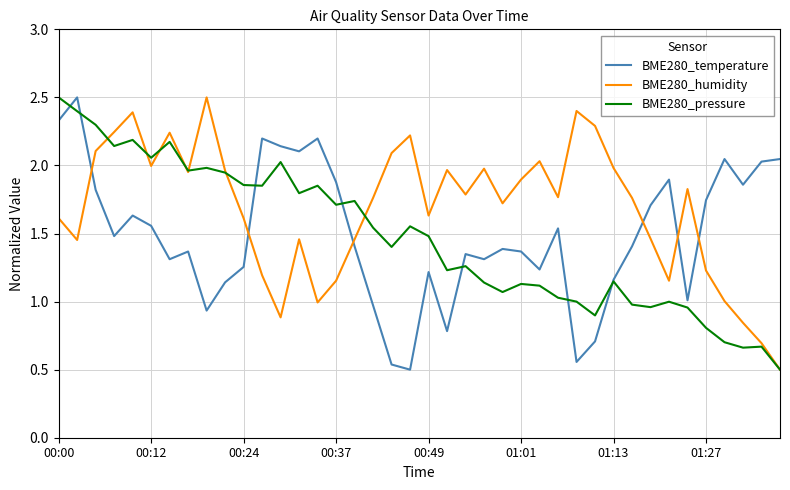

Rank the series at 00:24 from lowest to highest value.

BME280_temperature, BME280_humidity, BME280_pressure